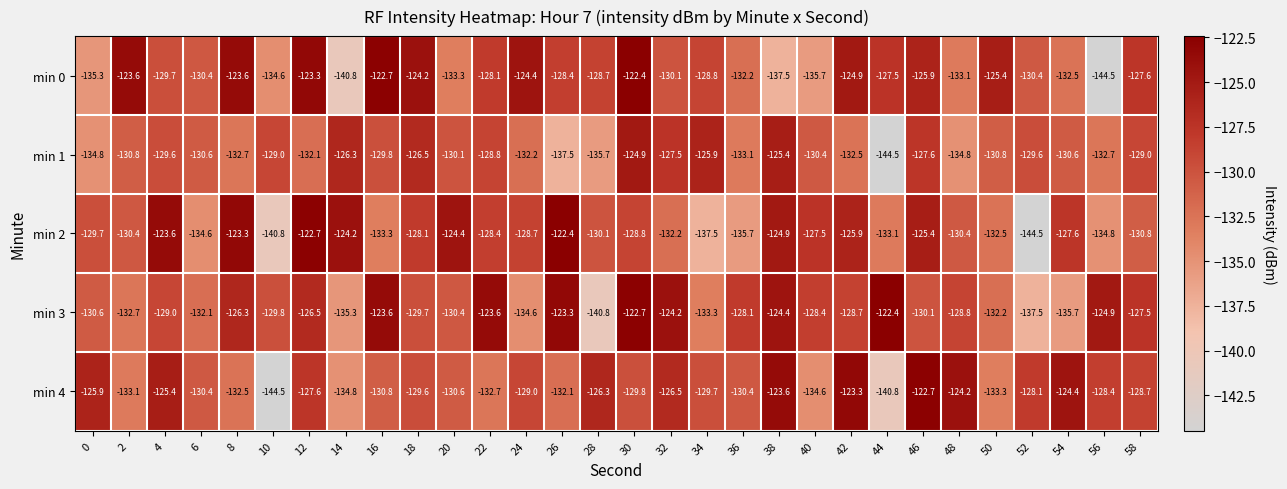

Between 4 and 6, which series saw the biggest shift?

min 2